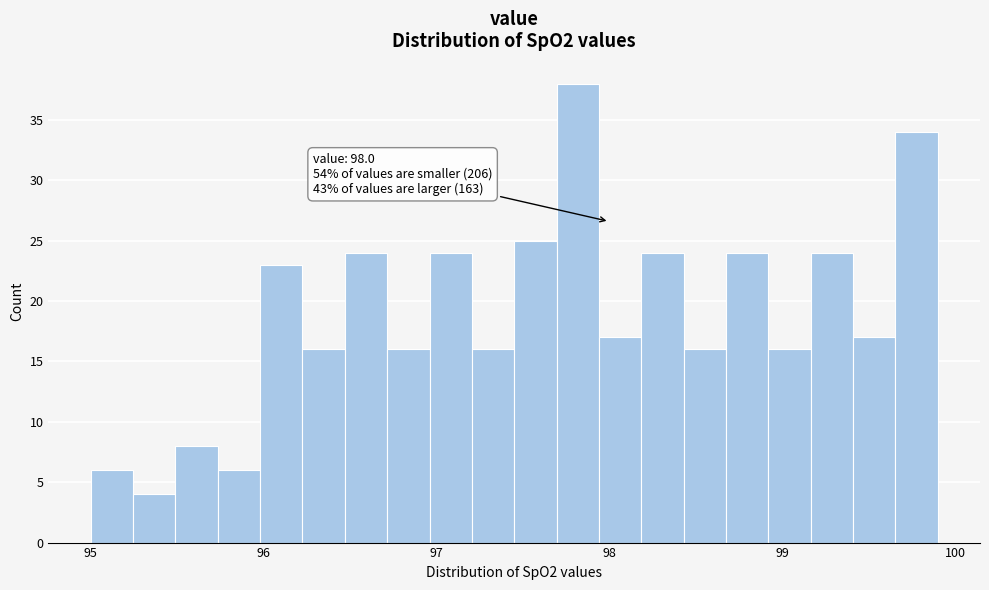

Read against the x-axis, roughly where is the centre of the tallest bar?

97.8